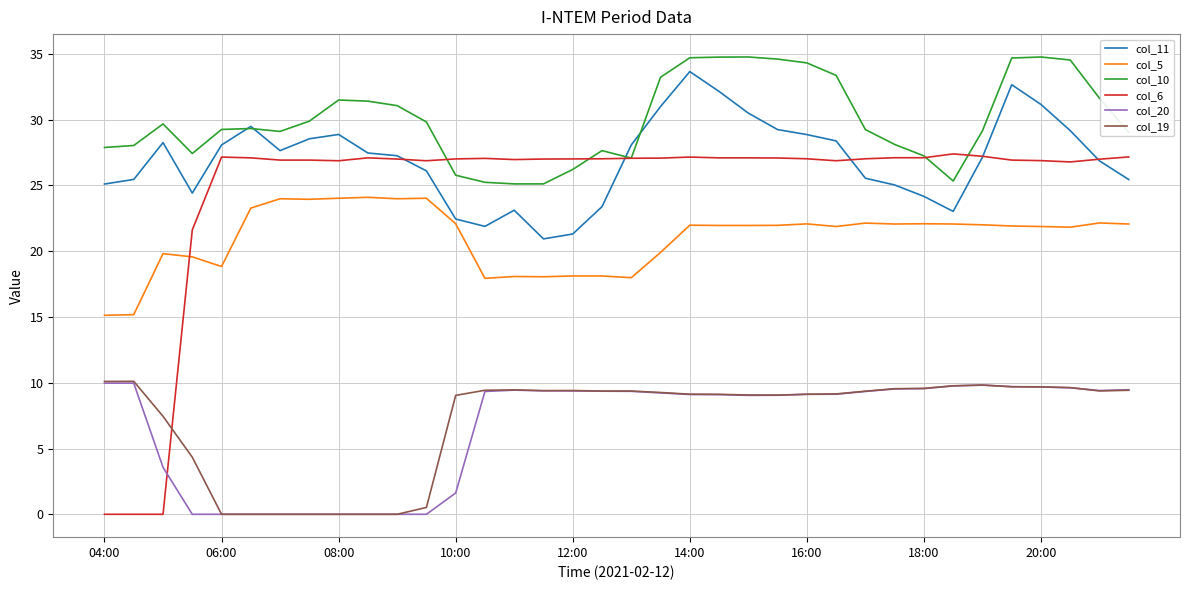

Does the chart have visible grid lines?

Yes